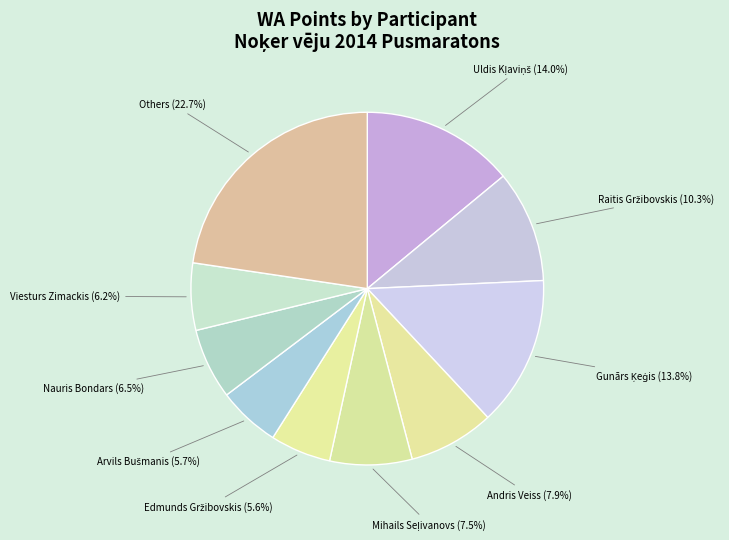

What is the largest slice in the pie chart?

Others